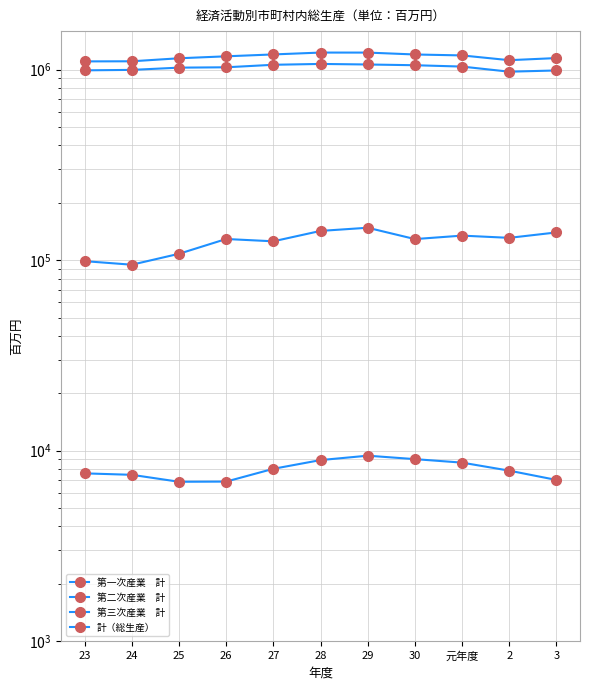

What is the difference between the 第二次産業　計 values at 28 and 30?

13379